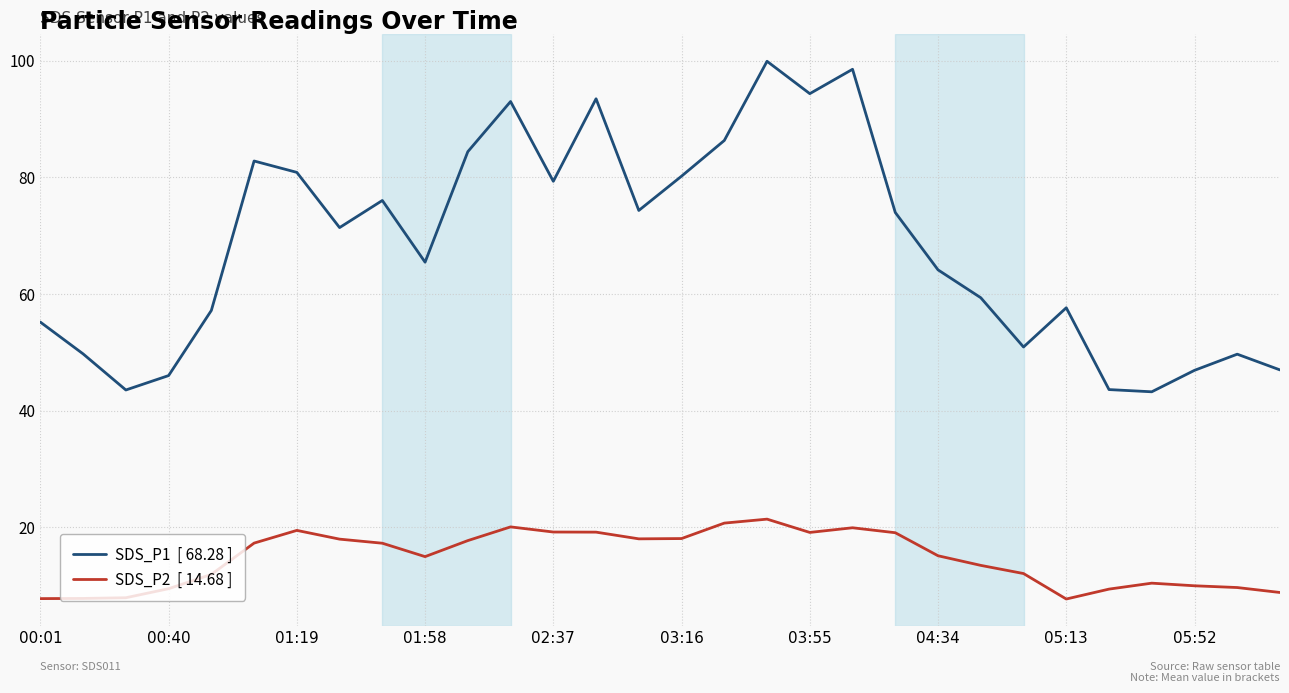

Count the number of data series in this chart.

2